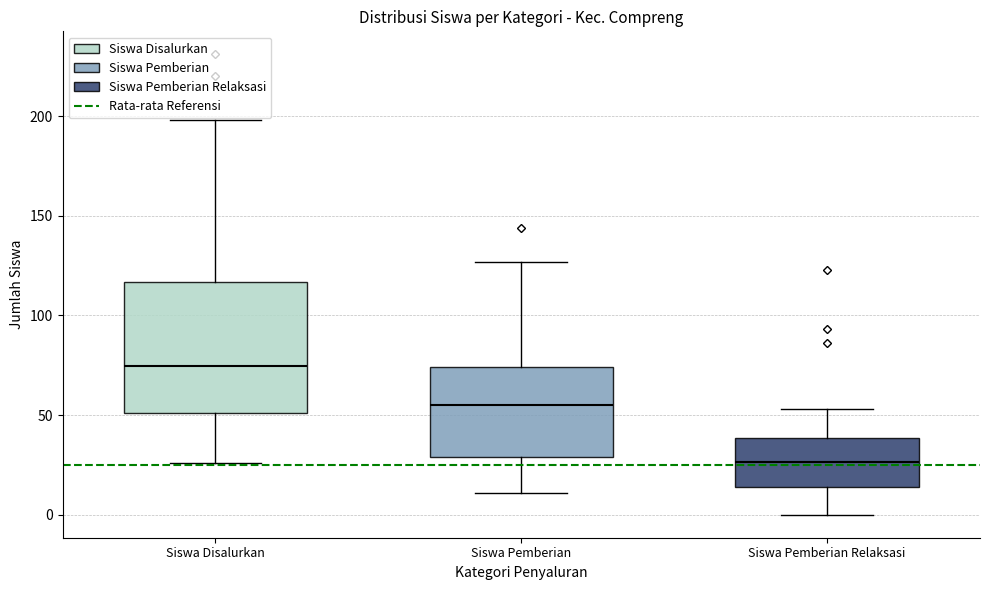

Which box has the highest median line?

Siswa Disalurkan